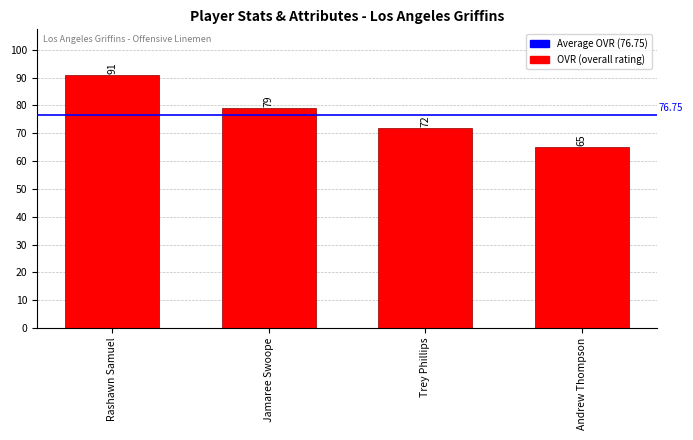

What value does the data have at Rashawn Samuel?

91